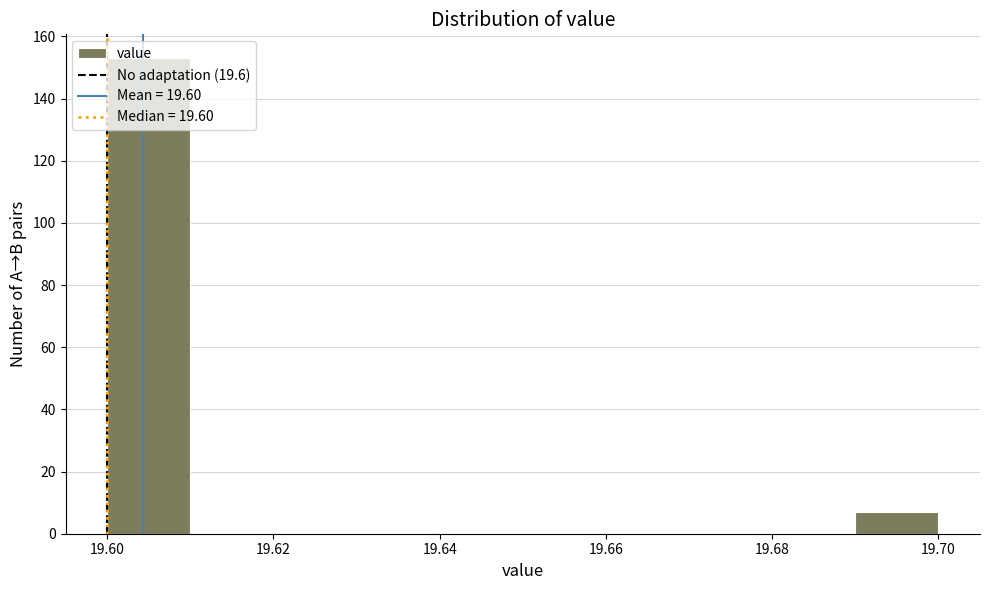

Reading left to right, transcribe this chart: for each bar, give the range it covers on the x-axis and its height. The values are not printed on the chart, so give them approximately, as read against the axis.

19.60 to 19.61: 154
19.61 to 19.62: 0
19.62 to 19.63: 0
19.63 to 19.64: 0
19.64 to 19.65: 0
19.65 to 19.66: 0
19.66 to 19.67: 0
19.67 to 19.68: 0
19.68 to 19.69: 0
19.69 to 19.70: 8